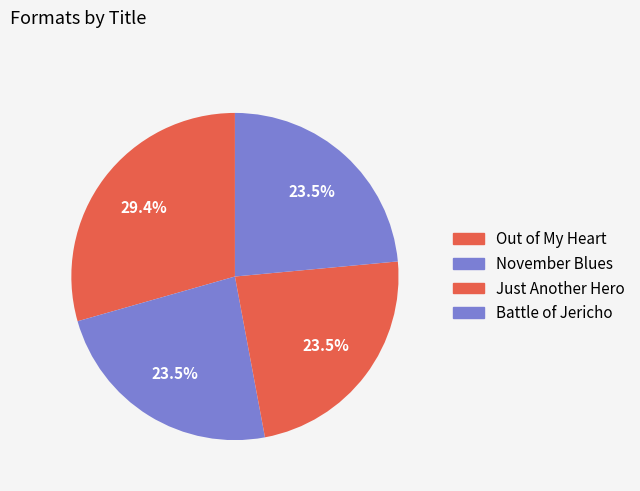

Which category has the biggest portion of the pie?

Out of My Heart